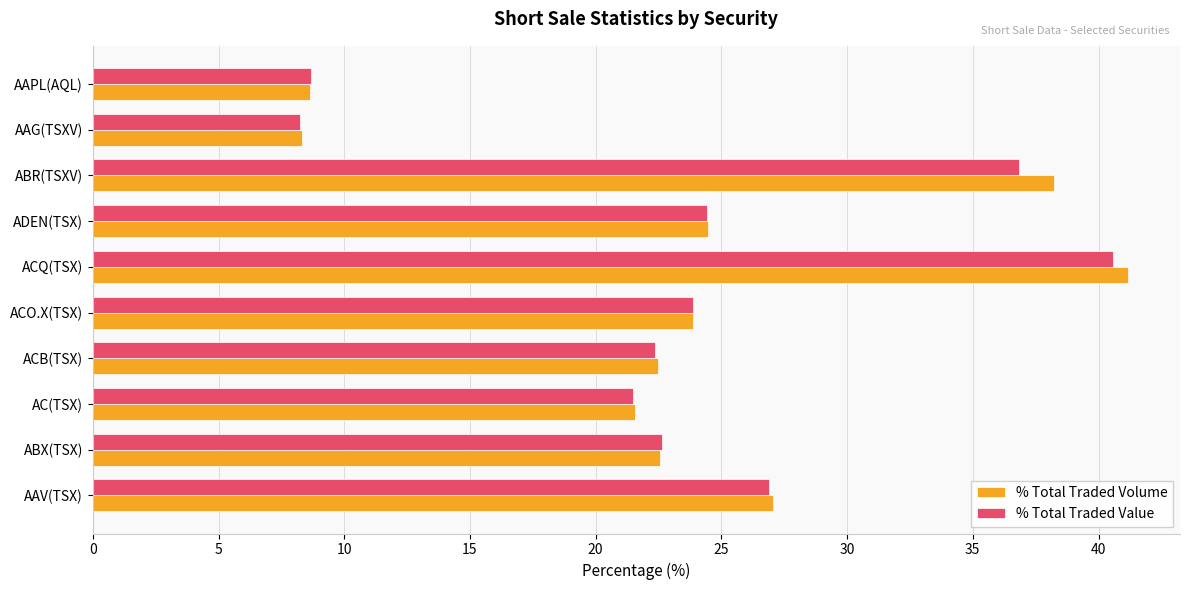

Is the value of % Total Traded Volume at ADEN(TSX) greater than the value of % Total Traded Value at AAV(TSX)?

No